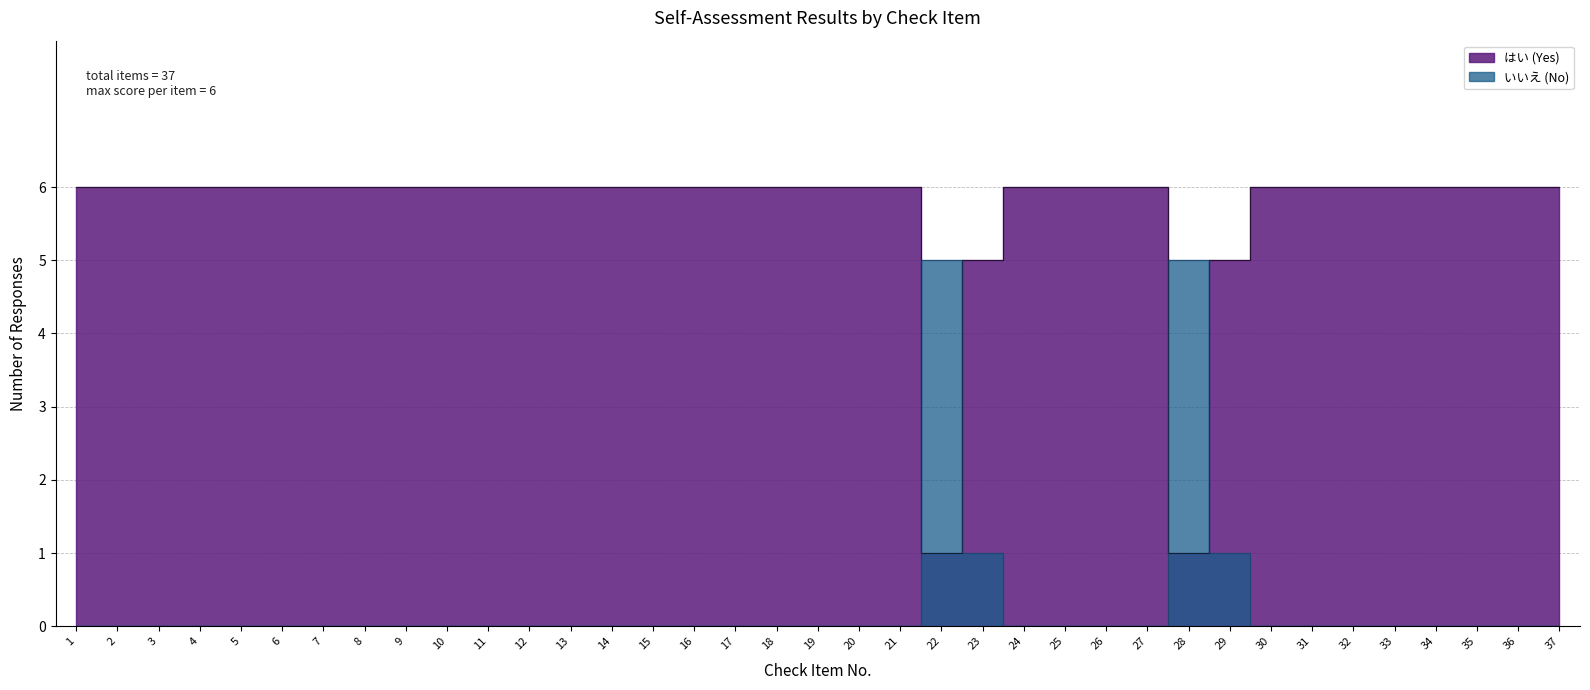

What is the difference between the highest and lowest values at 6?

6